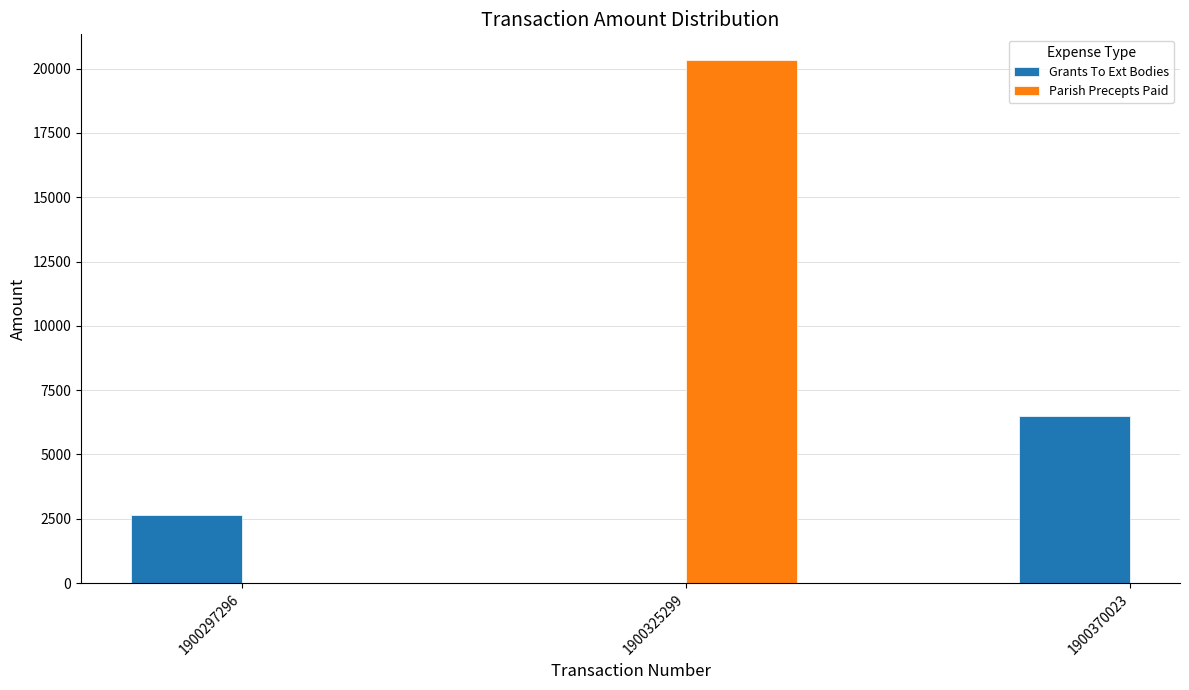

Is it true that Grants To Ext Bodies equals 6500.0 at 1900370023?

True